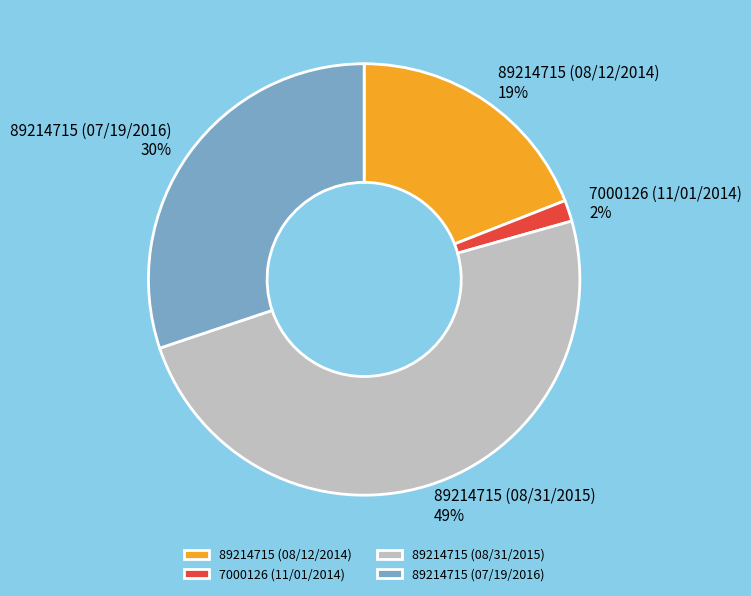

Which slice is the smallest?

7000126 (11/01/2014)